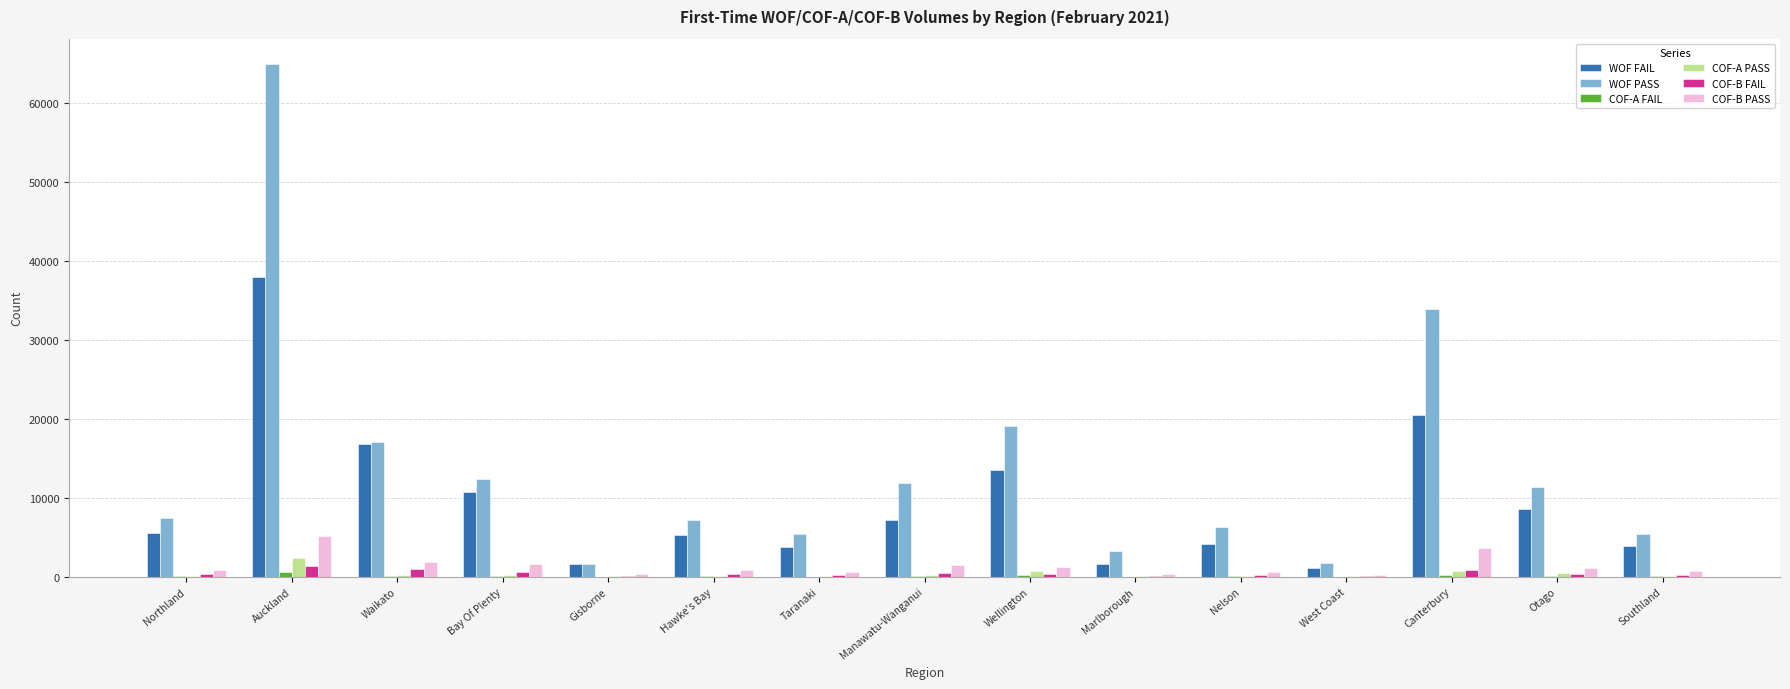

Between Waikato and Hawke's Bay, which series saw the biggest shift?

WOF FAIL